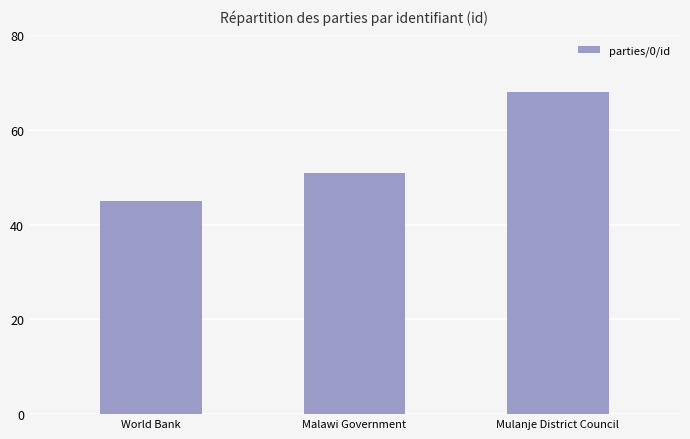

Which label corresponds to the largest value in the chart?

Mulanje District Council